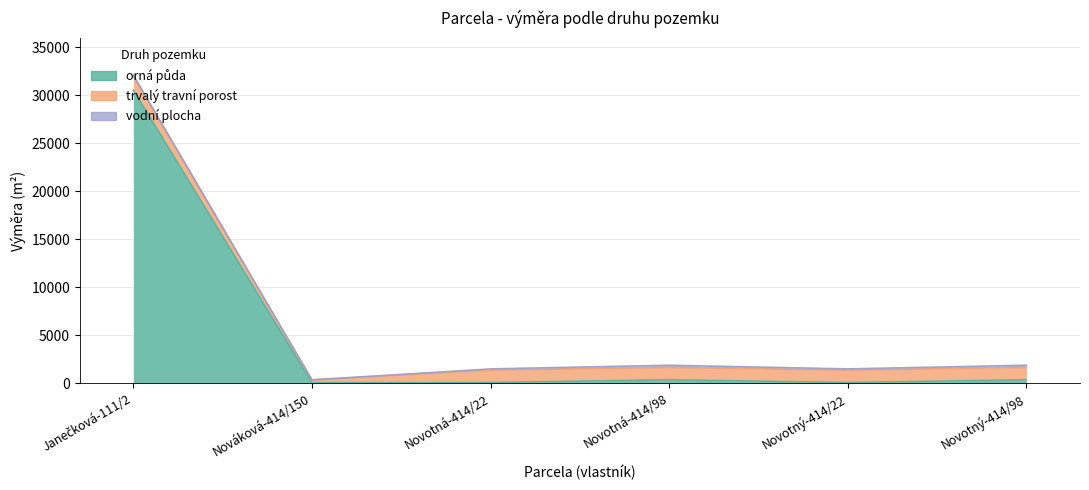

Read the orná půda value at Novotný-414/98, to the nearest 50.

400